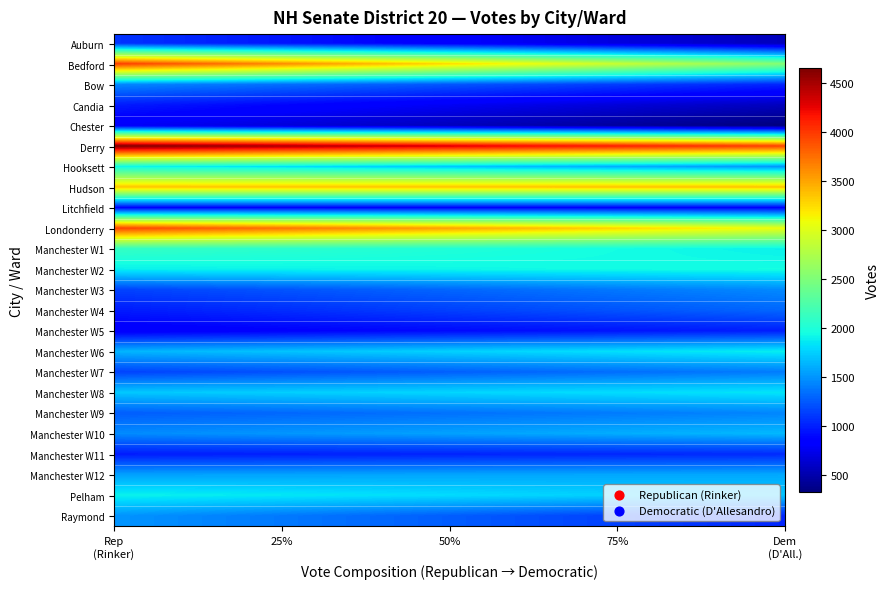

Reading right to left, transcribe all the data shown in this chart.

republican: 23=1497	22=1902	21=1555	20=984	19=1457	18=1265	17=1717	16=1150	15=1637	14=812	13=977	12=1150	11=1887	10=2115	9=3948	8=868	7=3349	6=1921	5=4649	4=788	3=980	2=1446	democratic=3980	republican=1086
democratic: 23=1031	22=1702	21=1585	20=1046	19=1652	18=1436	17=1839	16=1395	15=1882	14=996	13=1301	12=1451	11=1949	10=1890	9=3071	8=866	7=3359	6=1507	5=3953	4=323	3=566	2=1024	democratic=2536	republican=556